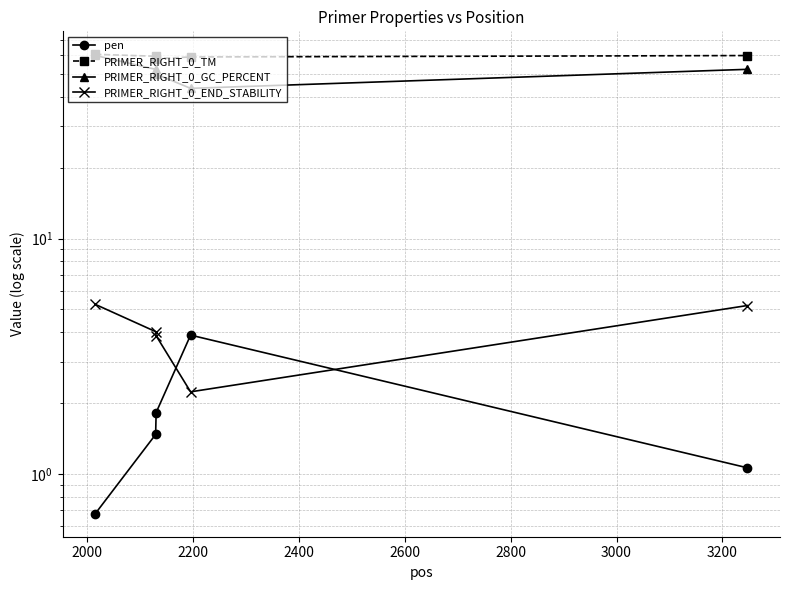

What is the value of the PRIMER_RIGHT_0_END_STABILITY point at the 4th from the left?

2.2